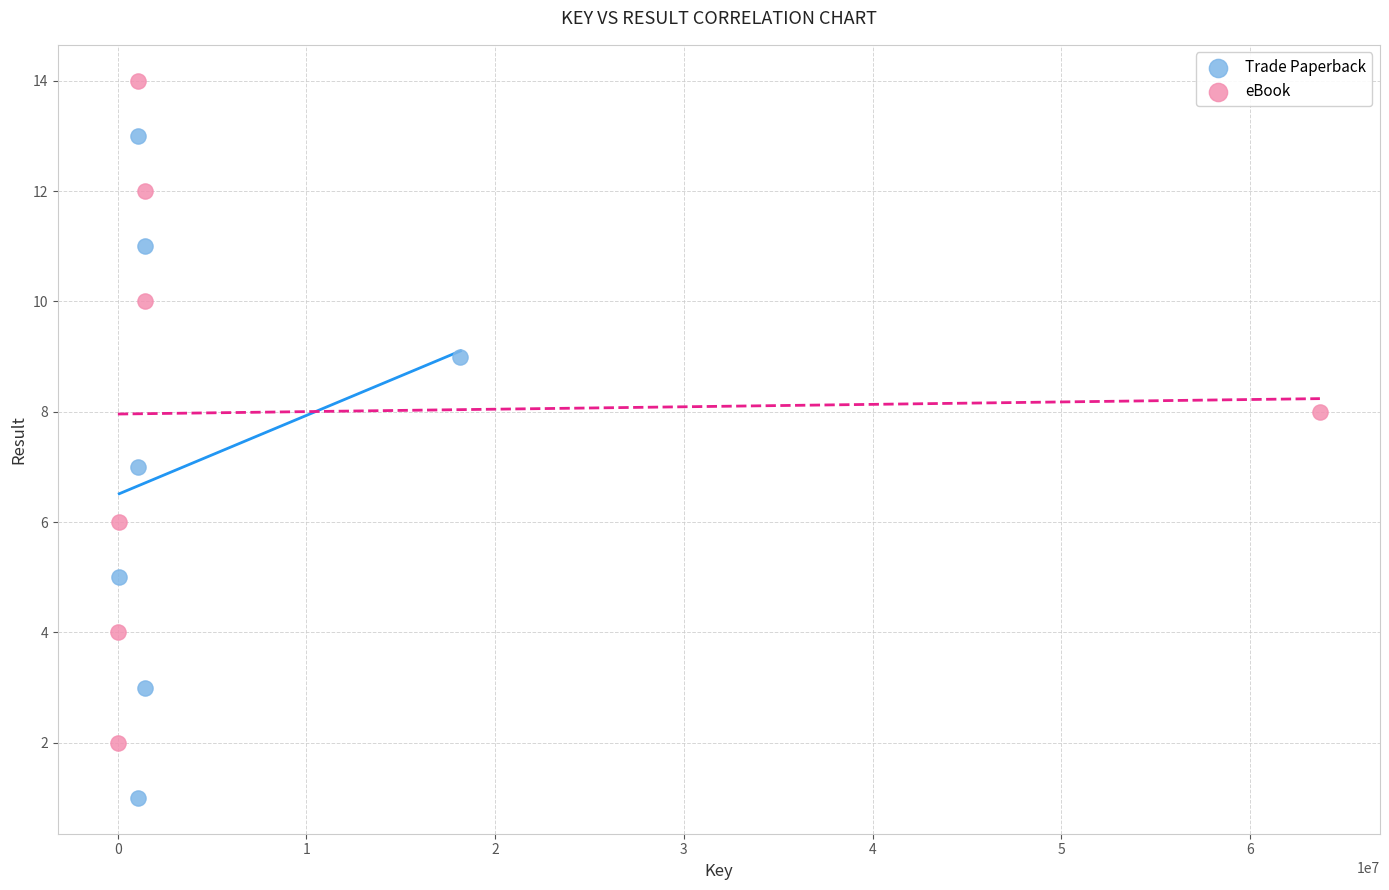

Which series contains the lowest Y value?

Trade Paperback